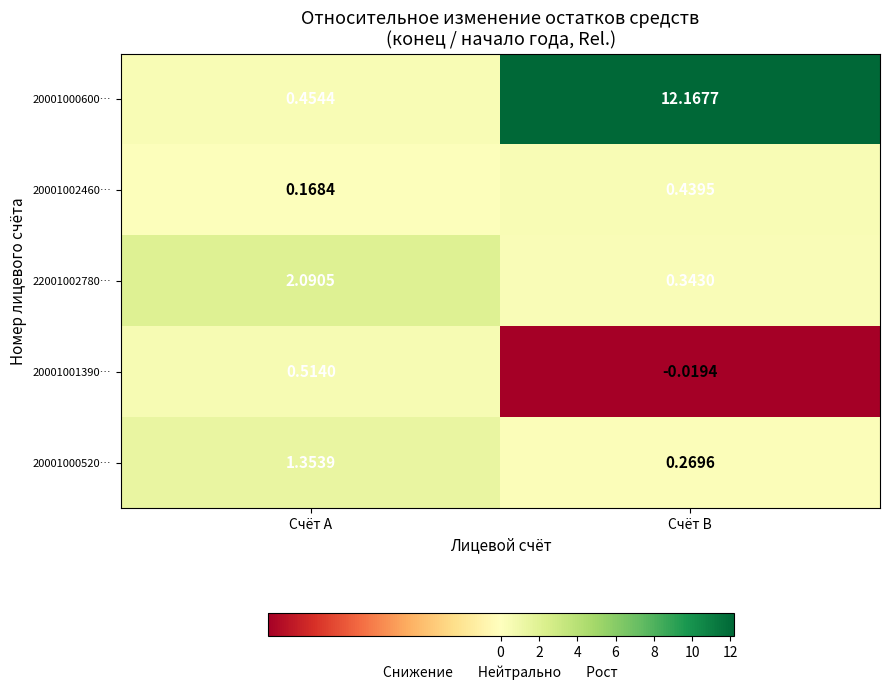

Is the value of 22001002780… at Счёт A greater than the value of 20001001390… at Счёт B?

Yes